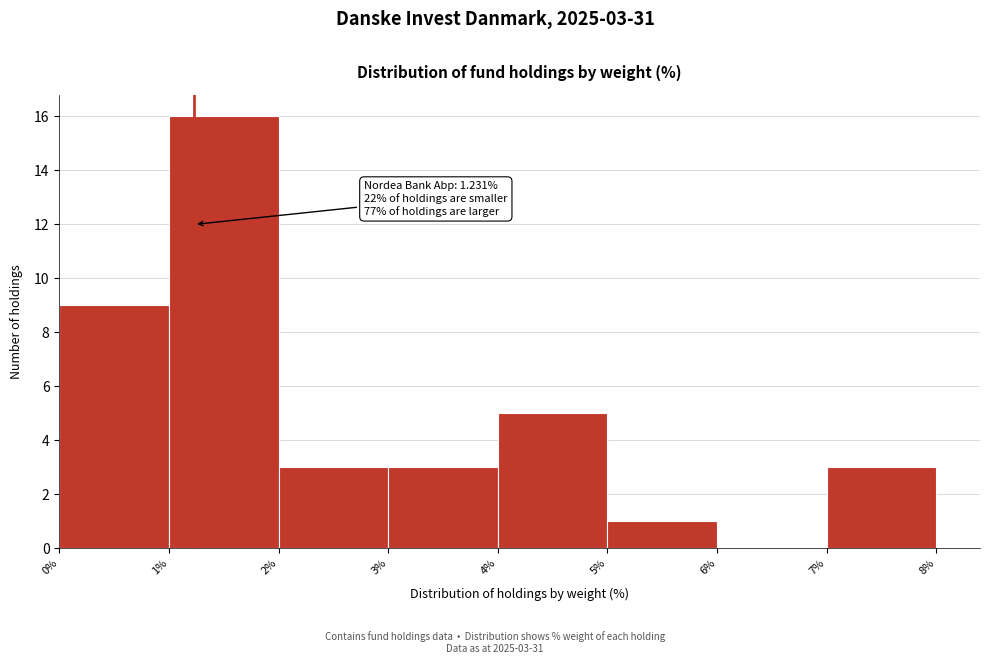

Which range on the x-axis has the tallest bar?

1% to 2%